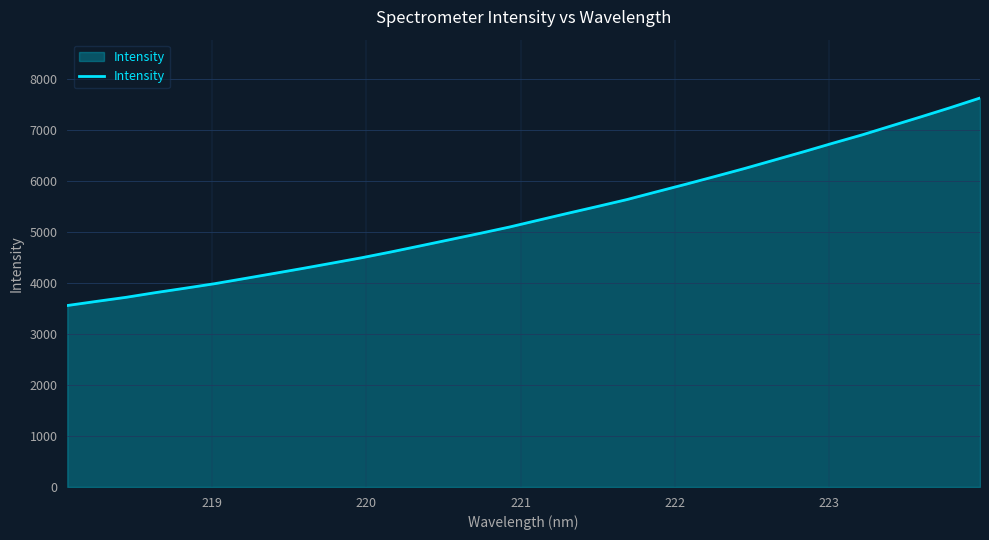

What is the minimum value shown in the chart?

3559.0